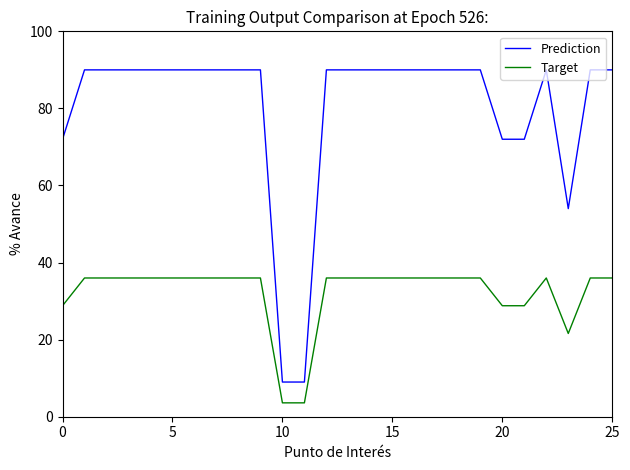

What is the minimum value shown in the chart?

3.6